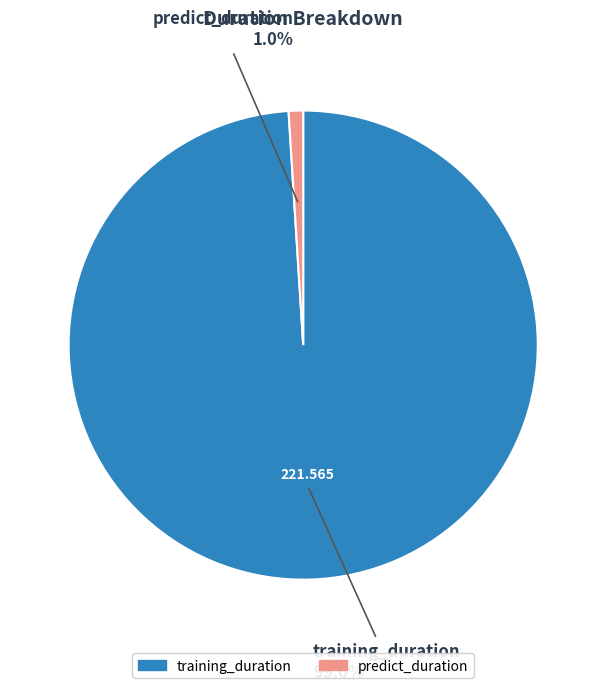

What percentage do training_duration and predict_duration together represent?

100.0%